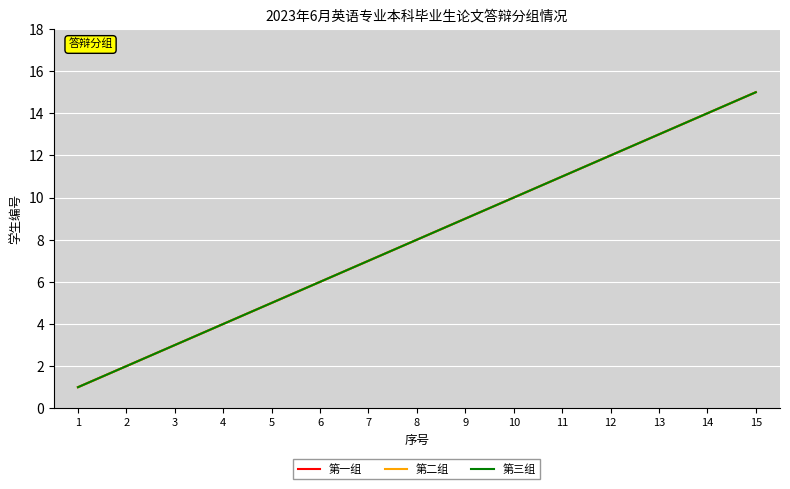

Does the chart have visible grid lines?

Yes